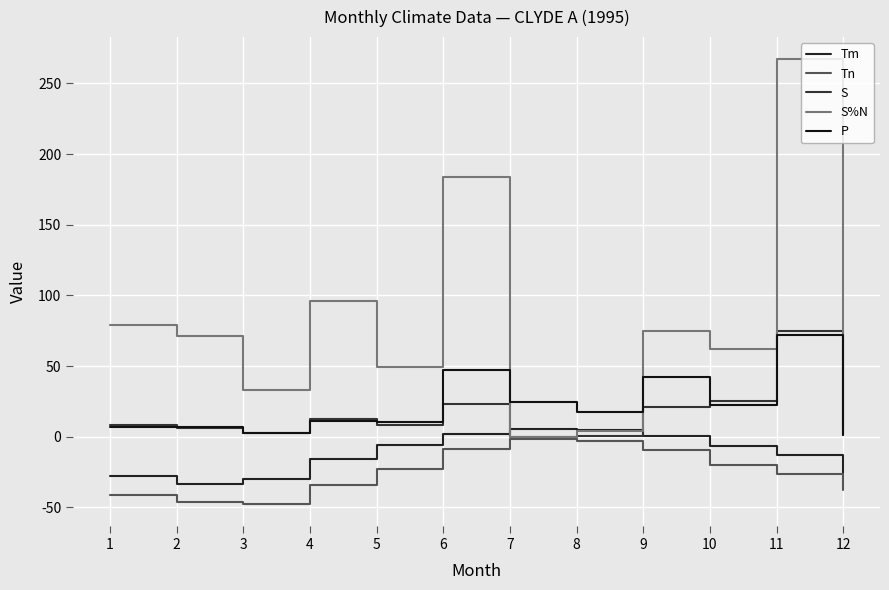

What is the lowest value of the P series?

1.0